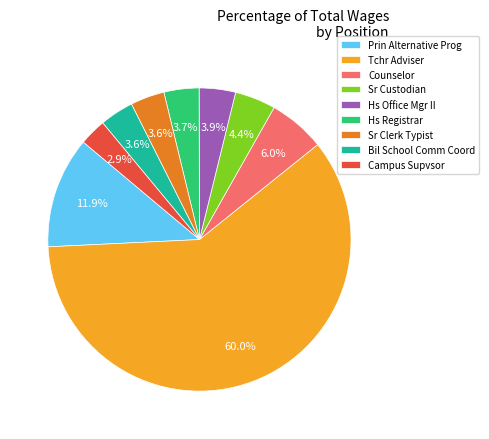

To the nearest percent, what is the average slice percentage?

11%